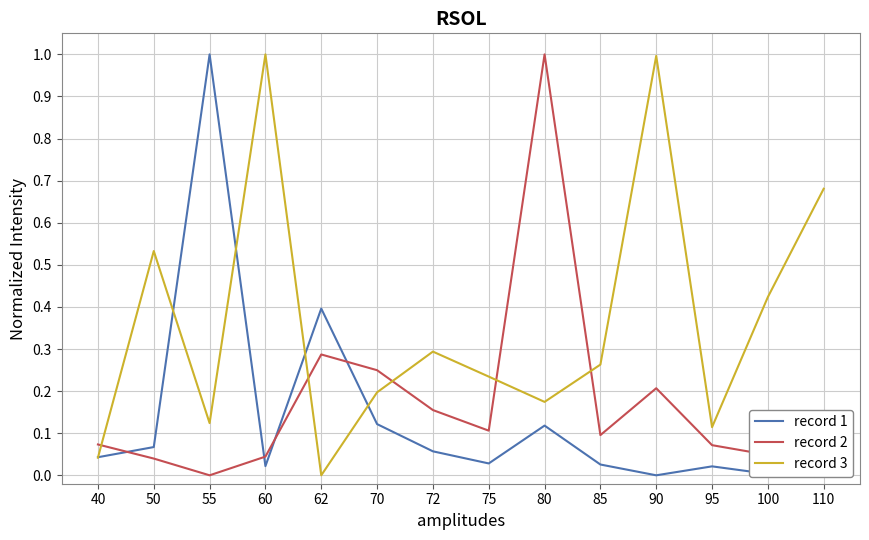

Is it true that record 2 equals 1.0 at 80?

True